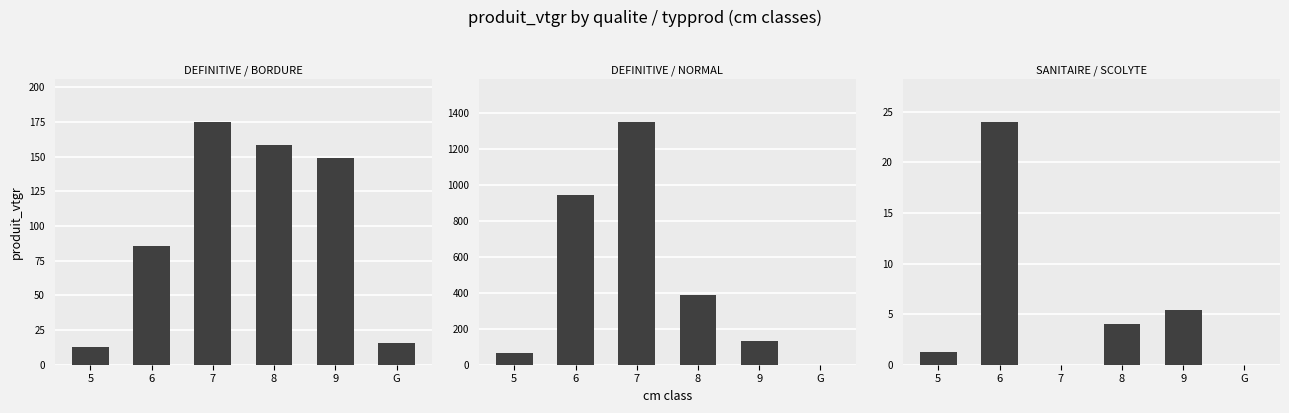

What is the lowest value of the DEFINITIVE / BORDURE series?

12.4